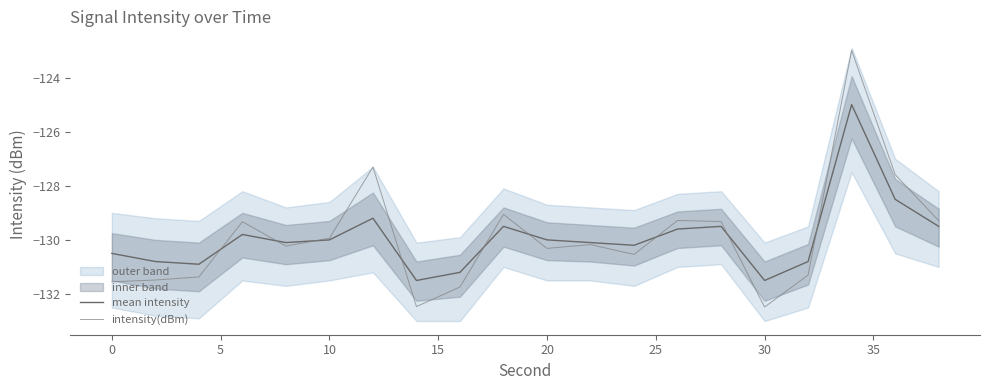

Which series has the largest total across all categories?

intensity(dBm)